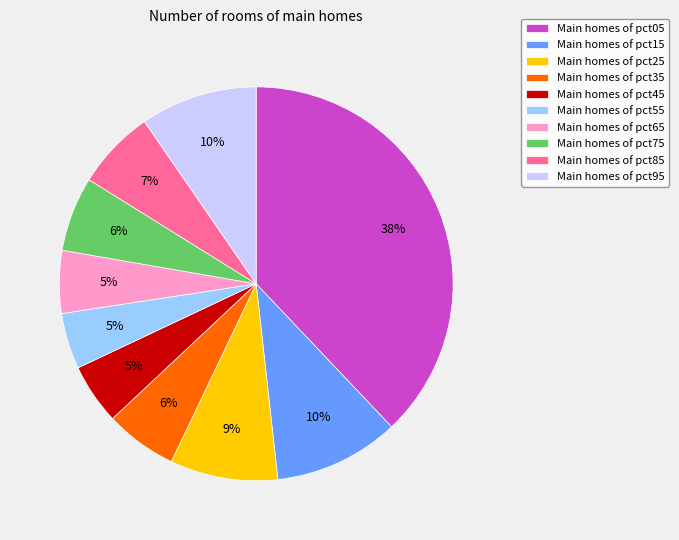

To the nearest percent, what percentage of the pie is Main homes of pct25?

9%